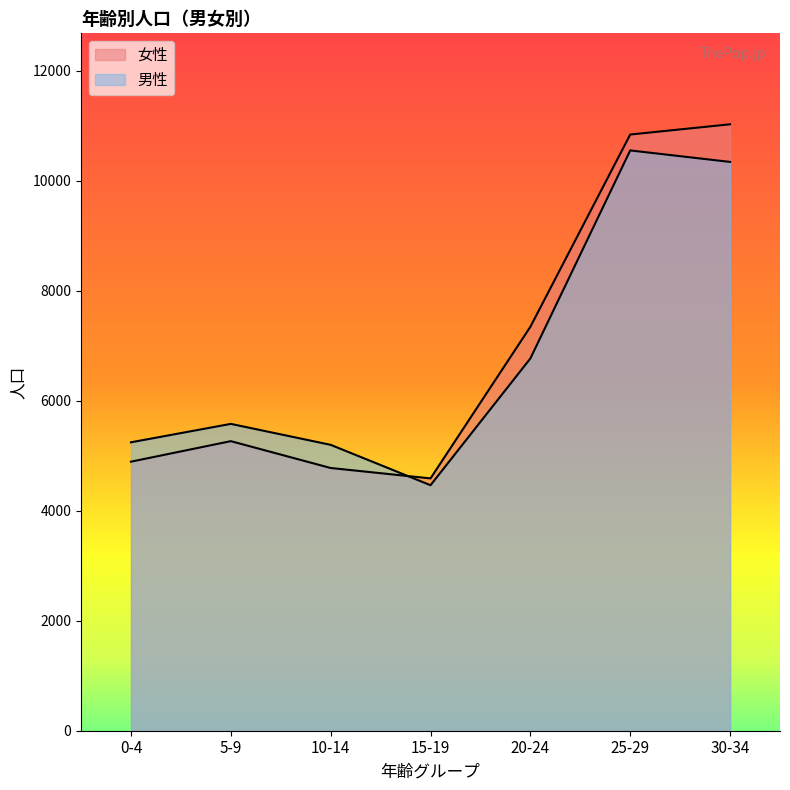

Reading left to right, transcribe all the data shown in this chart.

女性: 4891	5264	4776	4587	7343	10838	11024
男性: 5243	5578	5197	4463	6767	10549	10340